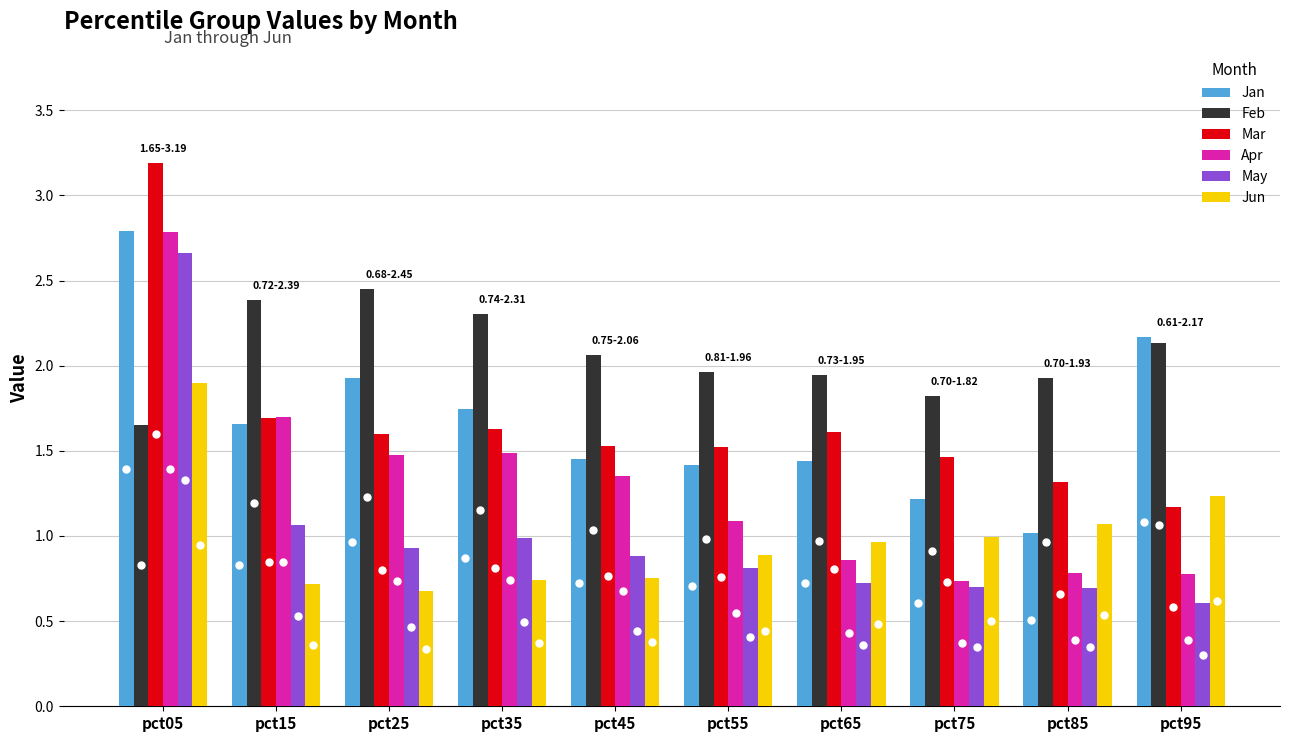

What is the greatest value displayed?

3.2